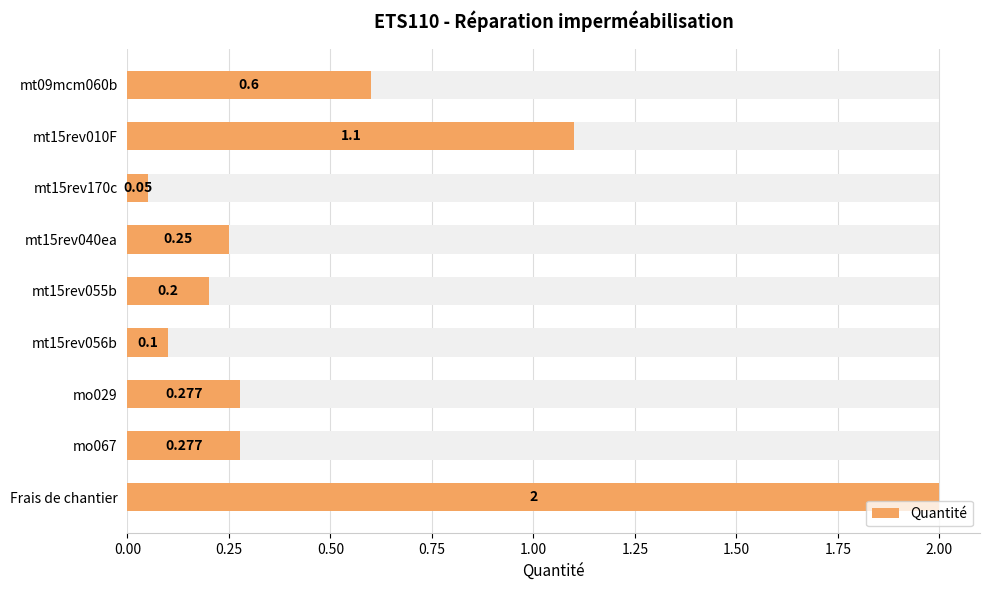

Are the bars horizontal?

Yes